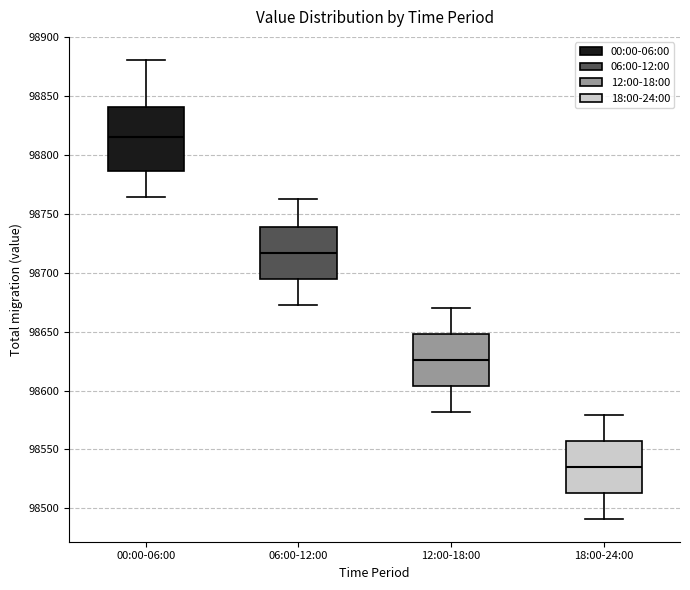

Reading left to right, read every box against the y-axis: the position of its median line, the range the box covers, and the ends of its whiskers. The values are not printed on the chart, so give them approximately, as read against the axis.

00:00-06:00: median 98815, box 98785 to 98840, whiskers 98765 to 98880
06:00-12:00: median 98715, box 98695 to 98740, whiskers 98675 to 98765
12:00-18:00: median 98625, box 98605 to 98650, whiskers 98580 to 98670
18:00-24:00: median 98535, box 98515 to 98555, whiskers 98490 to 98580